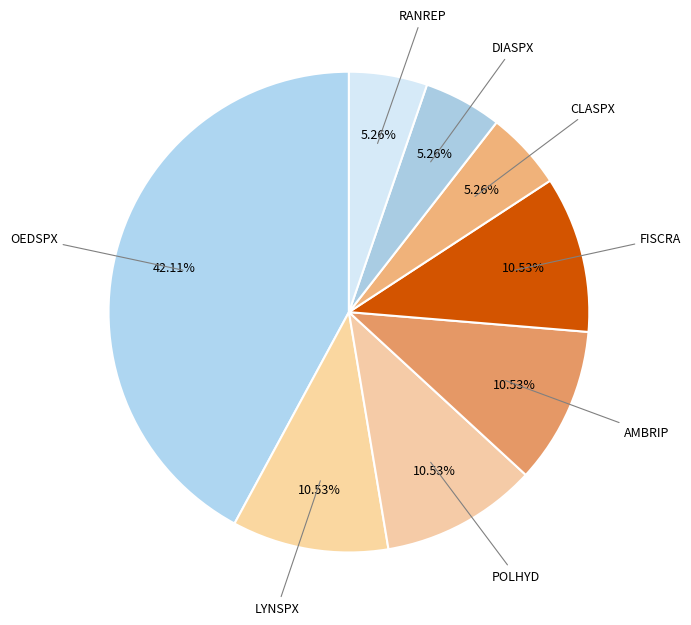

Which has a higher value, DIASPX or AMBRIP?

AMBRIP